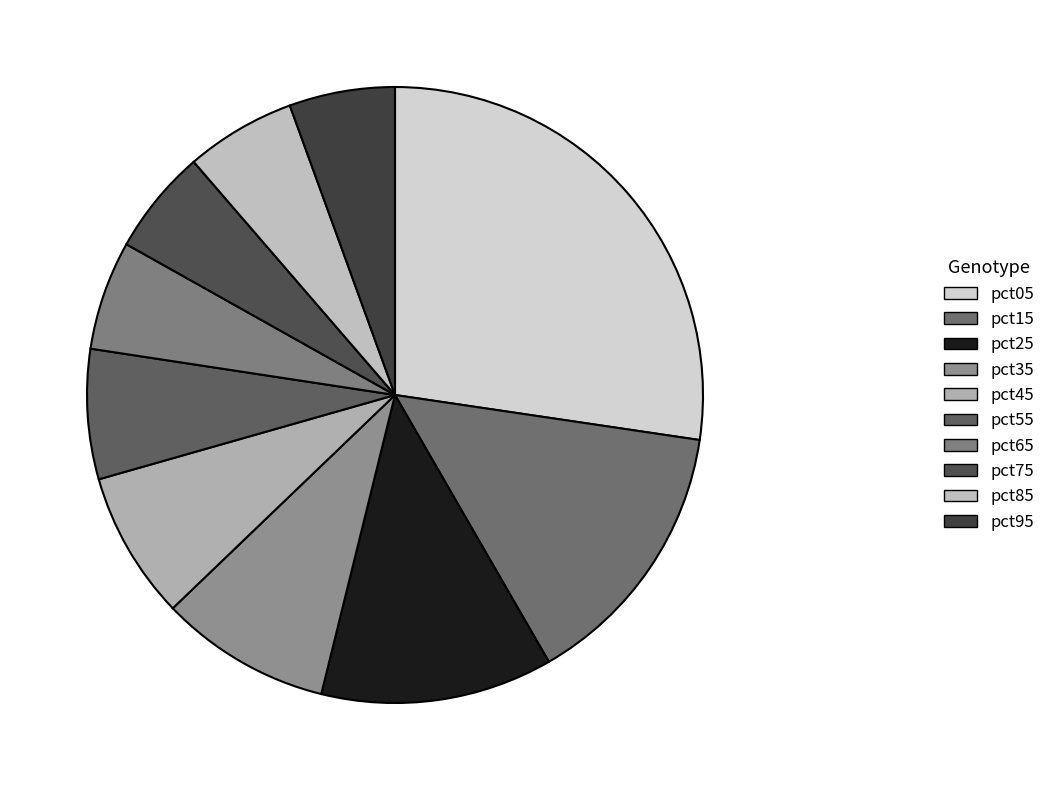

How many segments does this pie chart have?

10